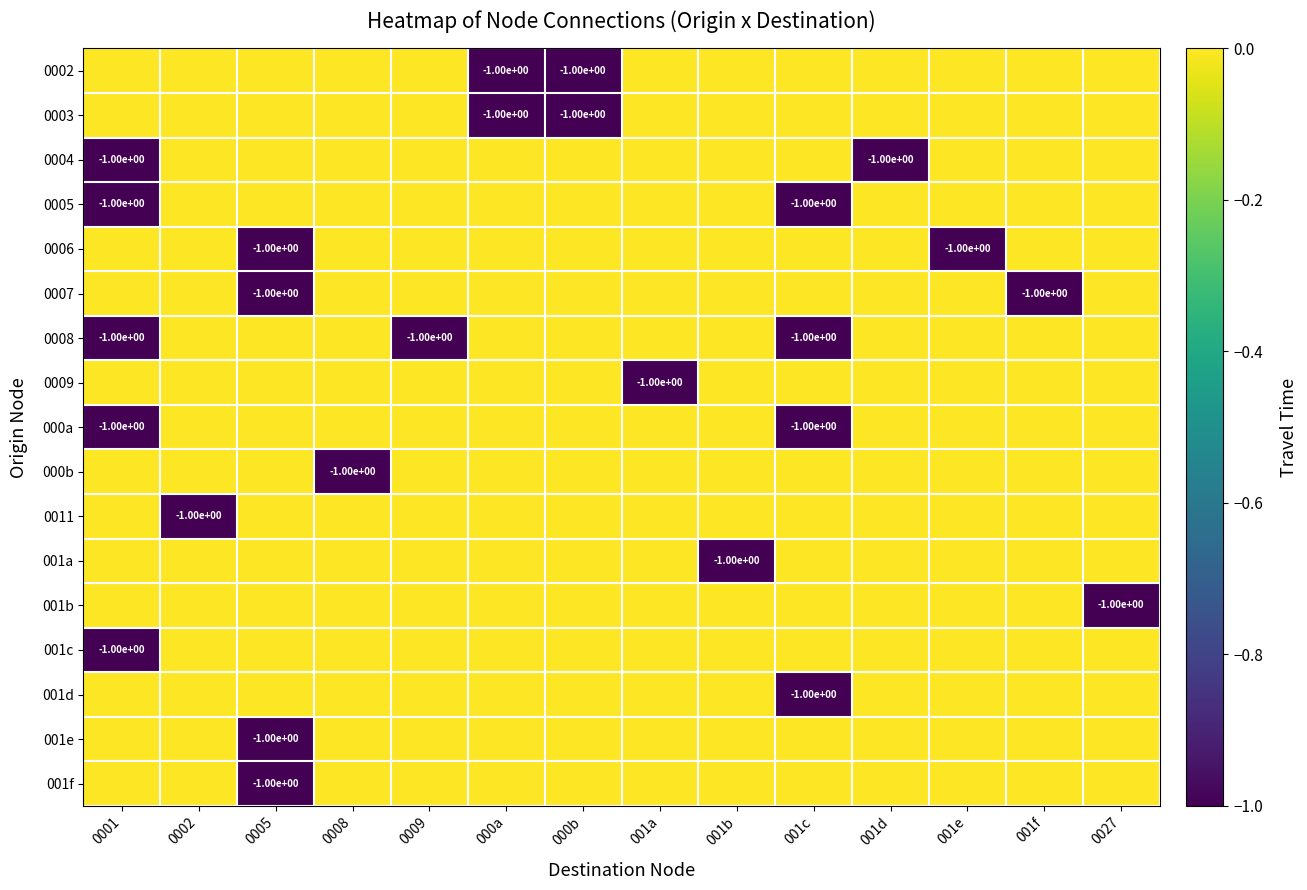

What is the difference between the highest and lowest values at 0005?

1